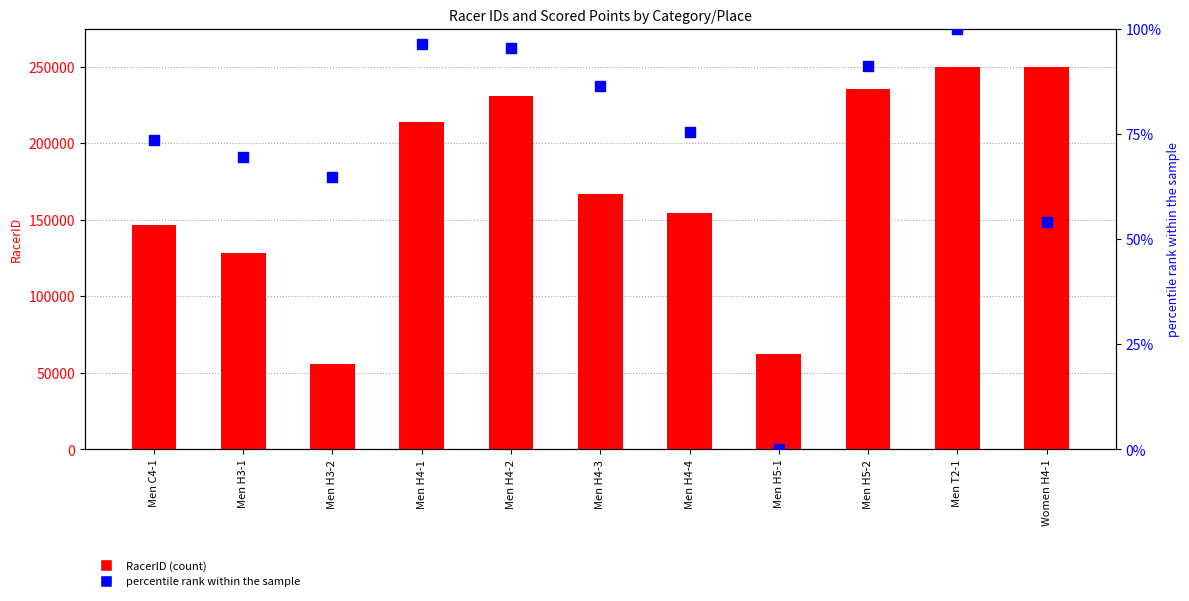

Which series has the largest Y range (max minus min)?

RacerID